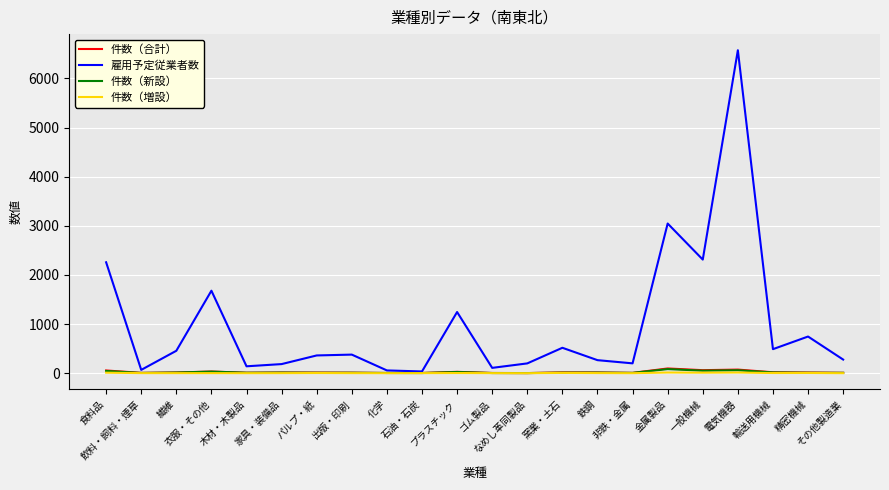

What position from the right is 金属製品?

6